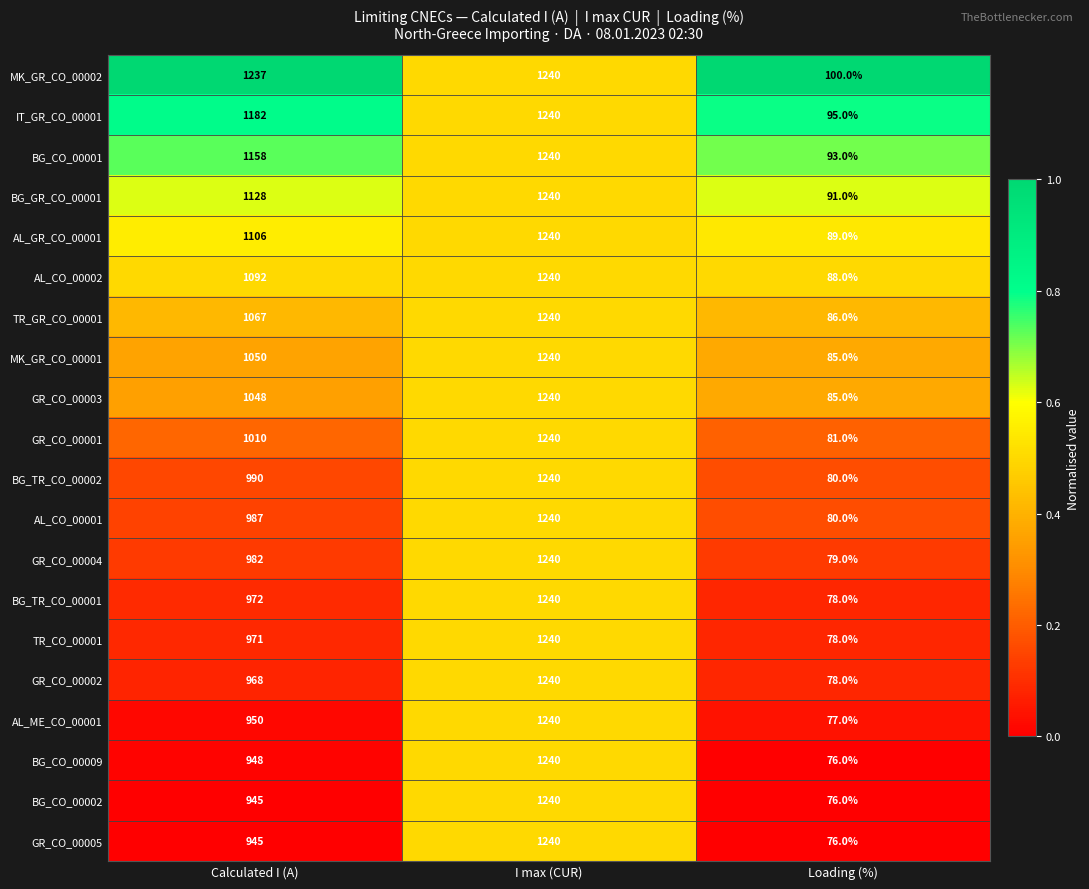

What is the spread (max minus min) of values at Calculated I (A)?

292